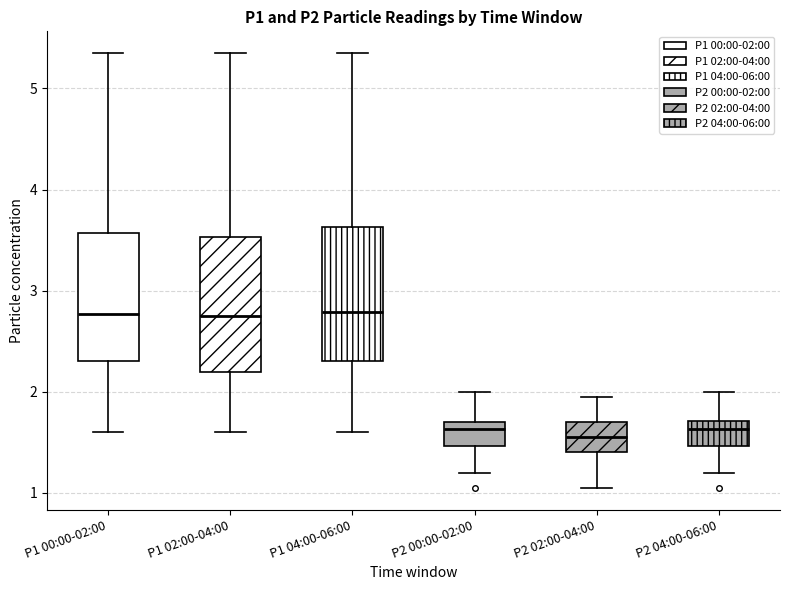

Where does the median line of the box for P1 04:00-06:00 sit on the y-axis? The values are not printed on the chart, so give them approximately, as read against the axis.

2.8